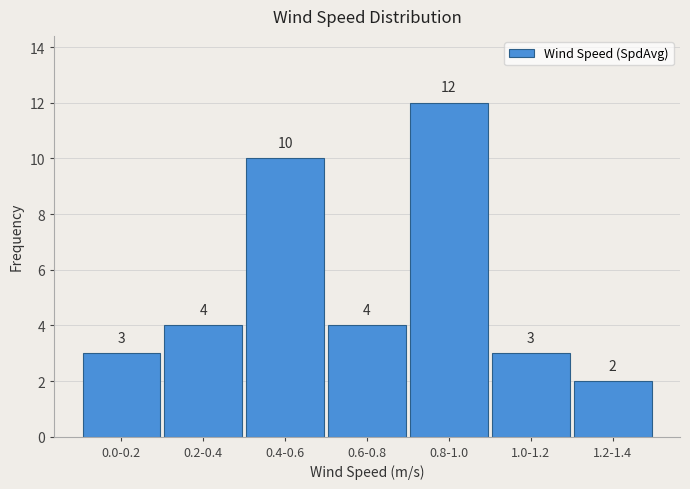

Reading right to left, extract all data points from this chart.

1.2-1.4=2	1.0-1.2=3	0.8-1.0=12	0.6-0.8=4	0.4-0.6=10	0.2-0.4=4	0.0-0.2=3